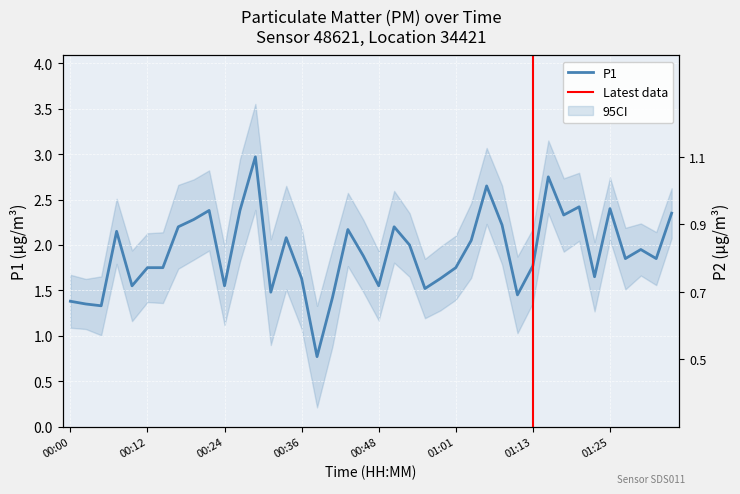

True or false: P2 has a value of 0.6 at 01:18.

False